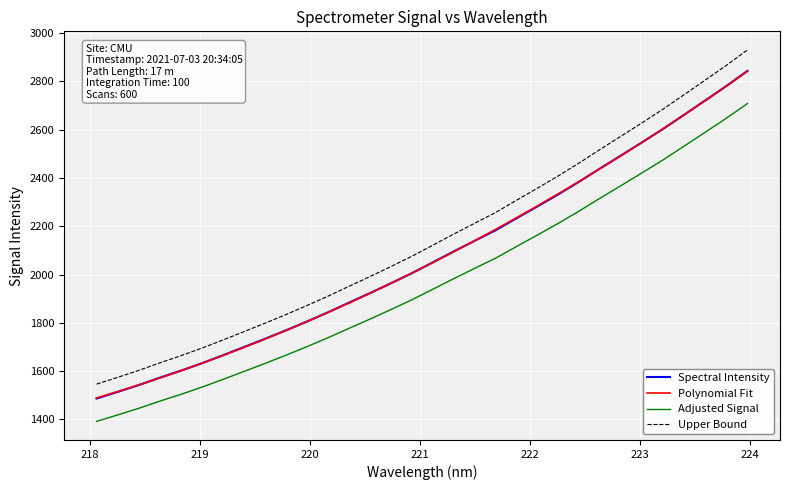

True or false: Spectral Intensity and Adjusted Signal intersect in this chart.

False